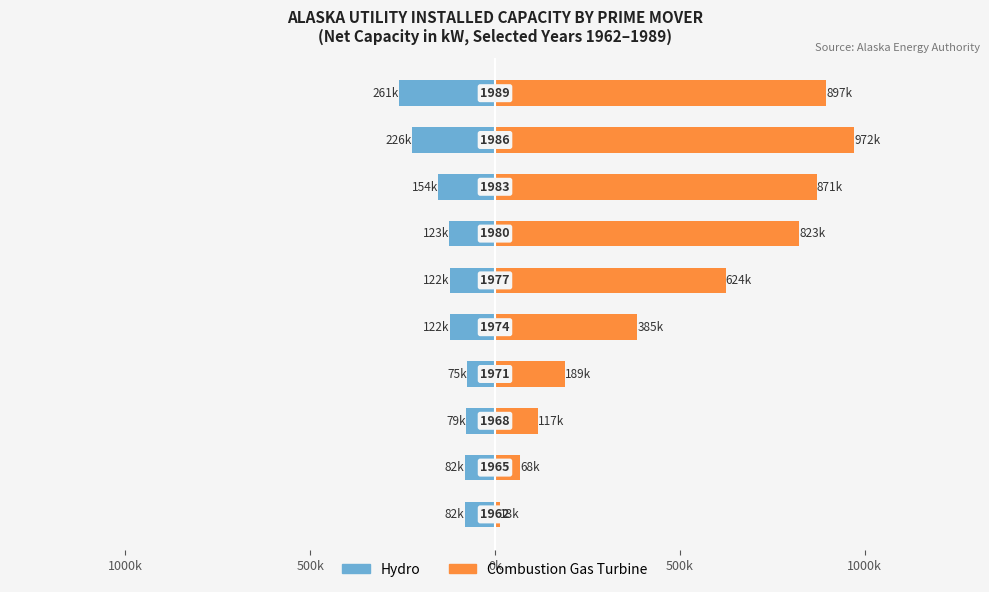

Reading right to left, list all the values displayed in this chart.

Hydro: -261.0	-225.6	-153.8	-123.4	-122.5	-122.3	-75.3	-78.7	-82.2	-82.3
Combustion Gas Turbine: 896.9	972.1	870.6	823.2	624.1	385.3	188.8	116.7	68.4	12.8